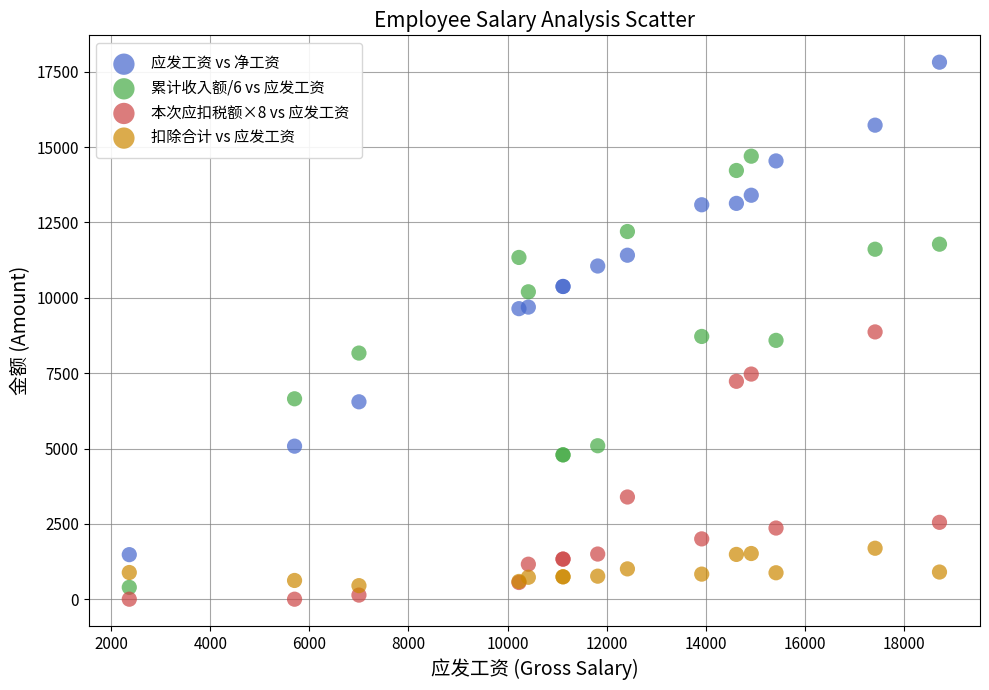

Which series contains the lowest Y value?

本次应扣税额×8 vs 应发工资